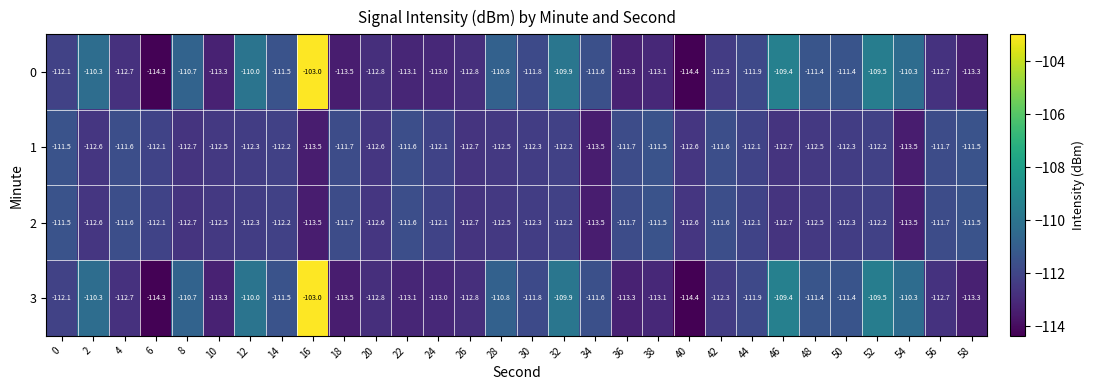

Read the 2 value at 20.

-112.6